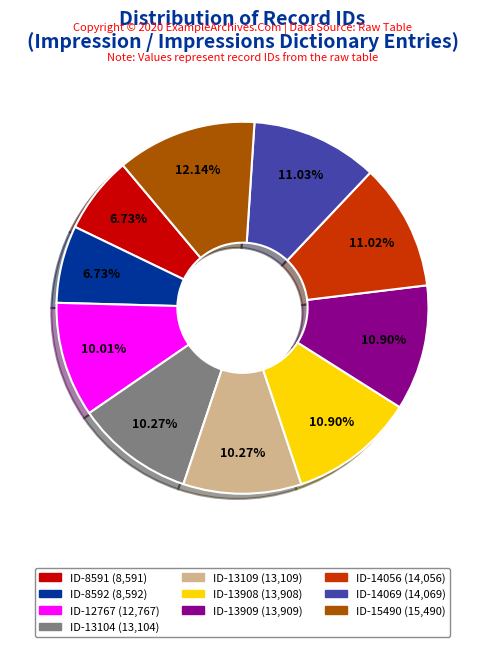

Is there a majority slice in this chart?

No